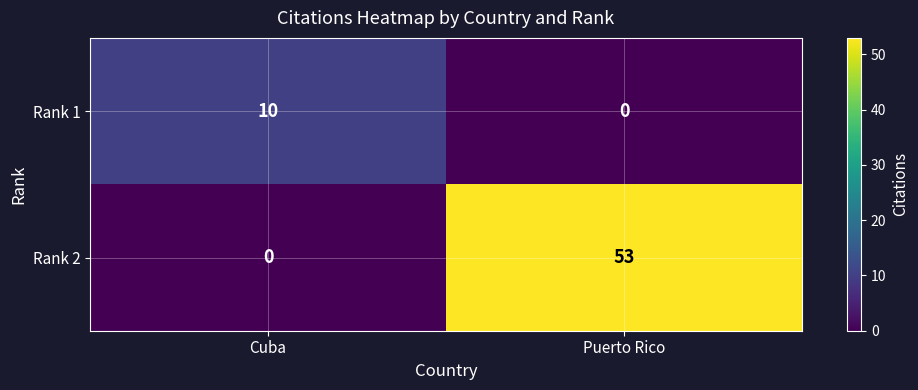

What is the difference between the Rank 1 values at Puerto Rico and Cuba?

10